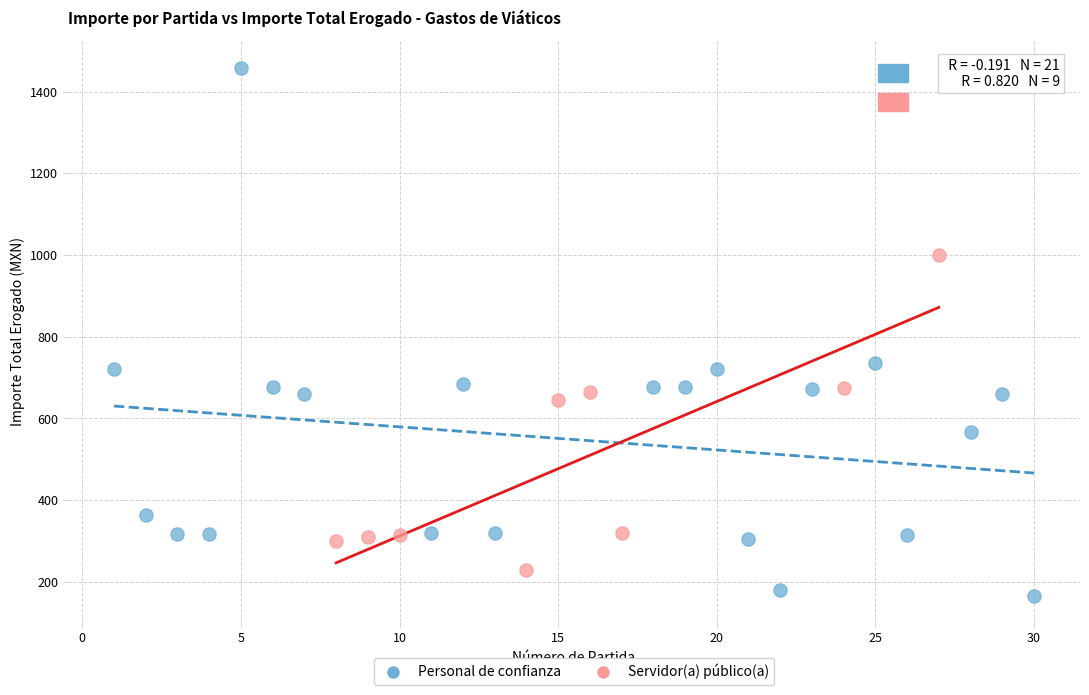

Which series reaches the maximum Y coordinate?

Personal de confianza